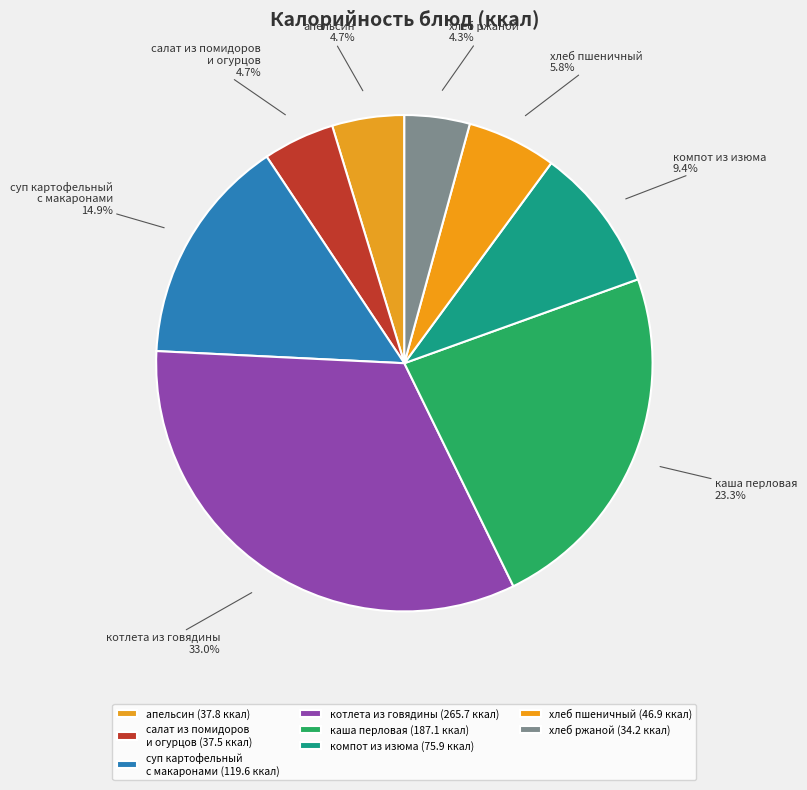

To the nearest percent, what is the difference between the largest and smallest slice percentages?

29%